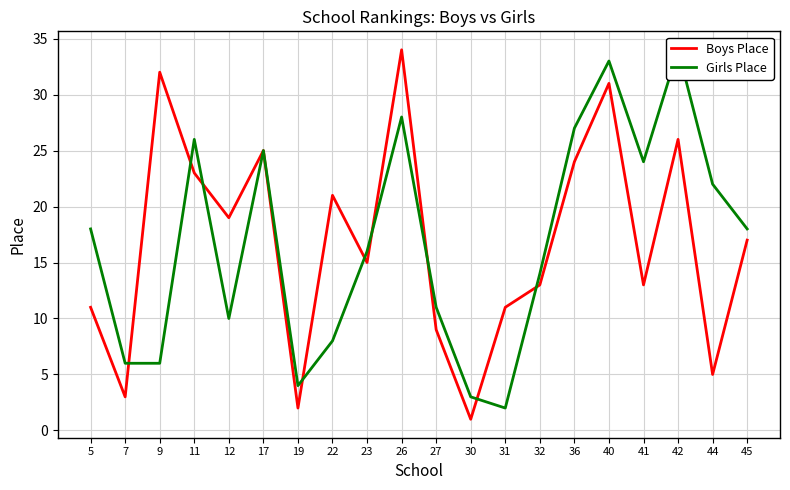

Which category has the highest value across all series?

26